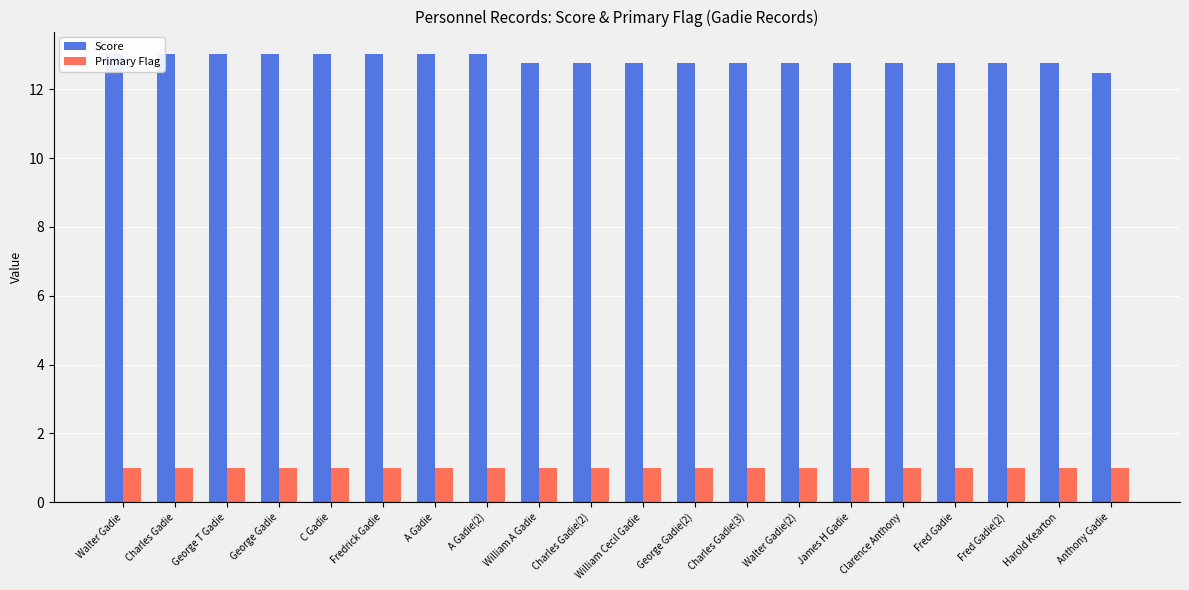

What are all the series names shown in the legend?

Score, Primary Flag